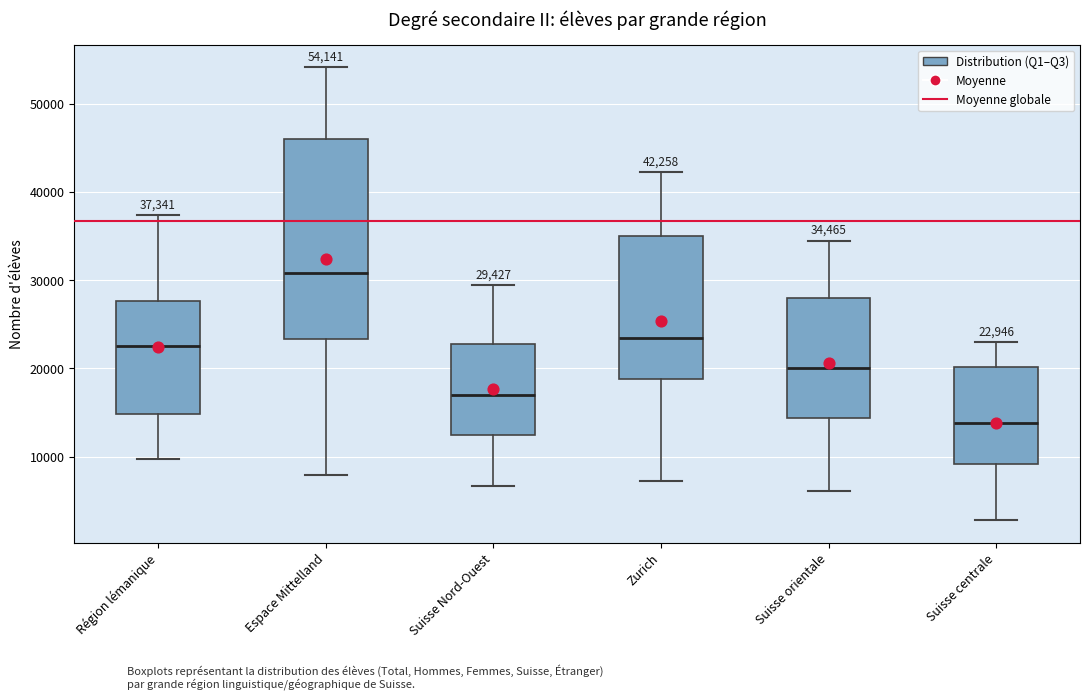

Which box has the lowest median line?

Suisse centrale